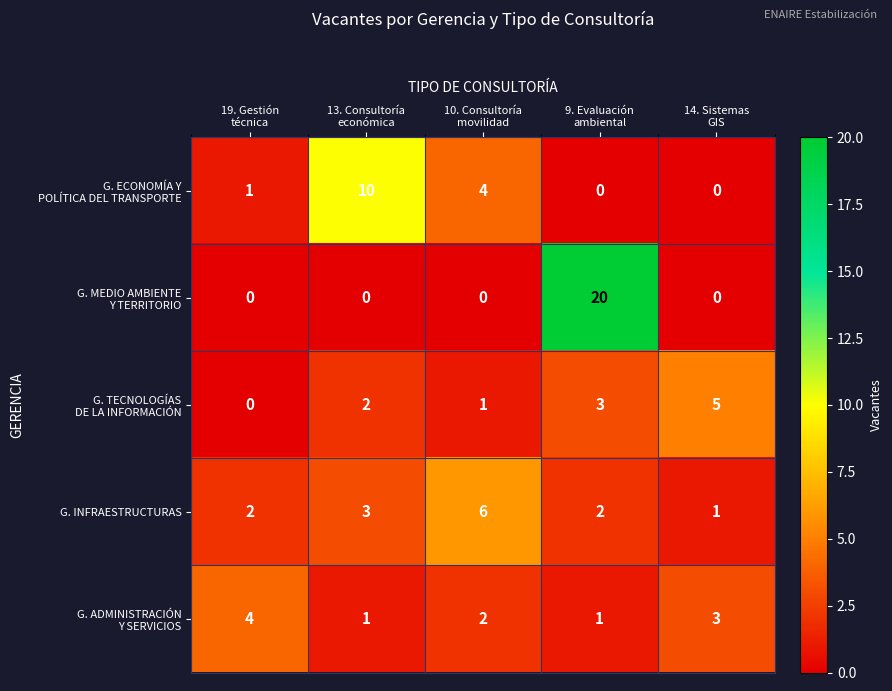

How many G. INFRAESTRUCTURAS values are between 2 and 3?

3